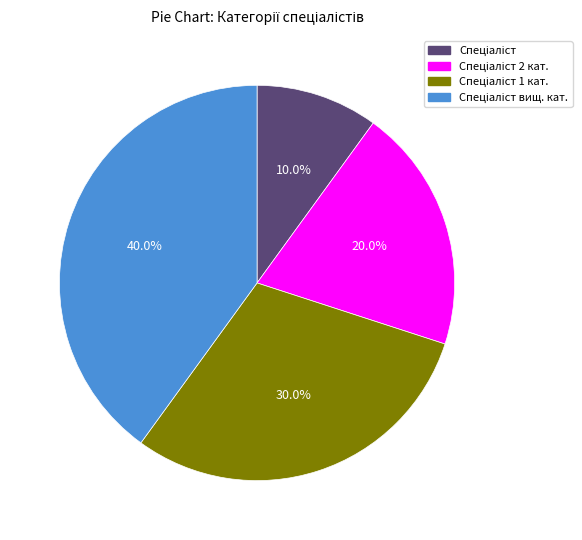

Does any single category account for the majority?

No